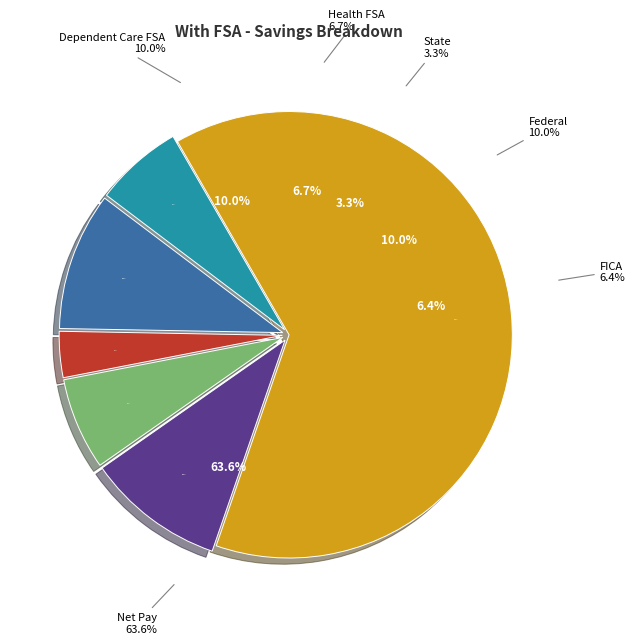

What is the smallest slice in the pie chart?

State